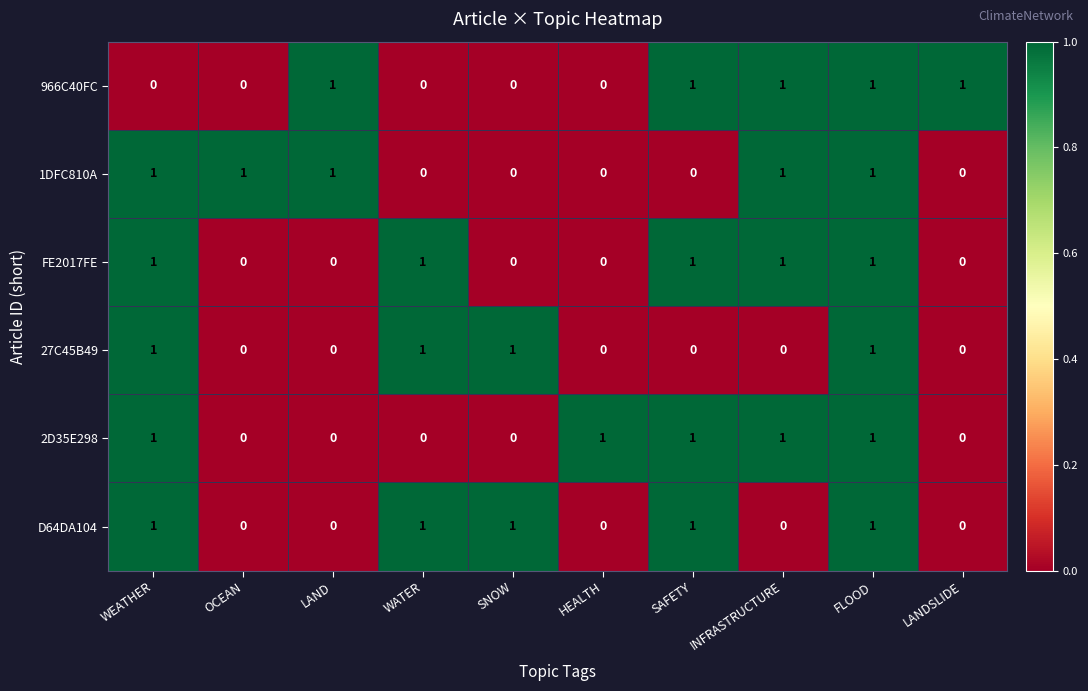

At how many categories does at least one series exceed 0?

10